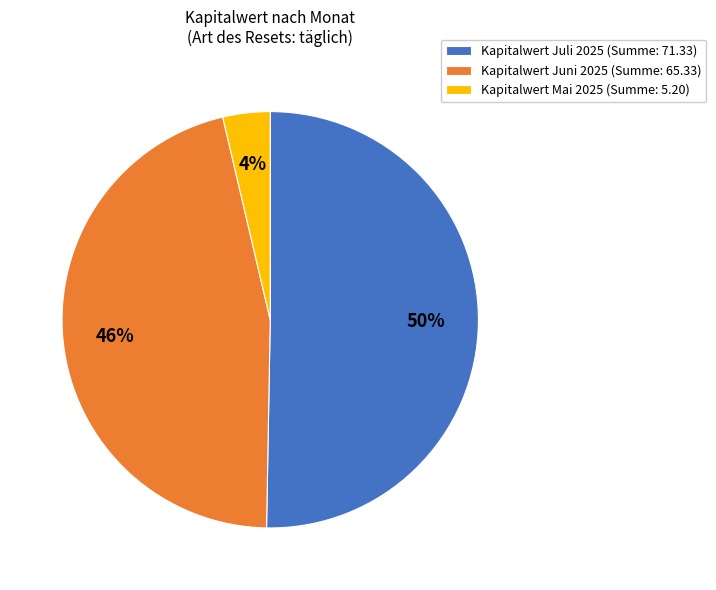

Rank the categories by value from highest to lowest.

Kapitalwert Juli 2025 (Summe: 71.33), Kapitalwert Juni 2025 (Summe: 65.33), Kapitalwert Mai 2025 (Summe: 5.20)